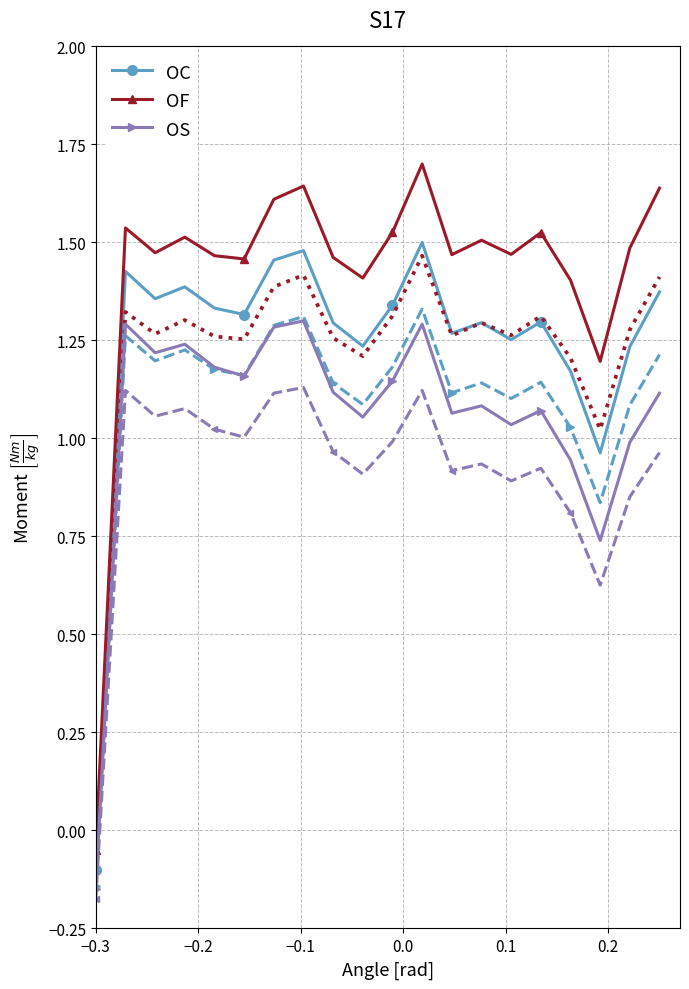

True or false: OF and OS intersect in this chart.

False